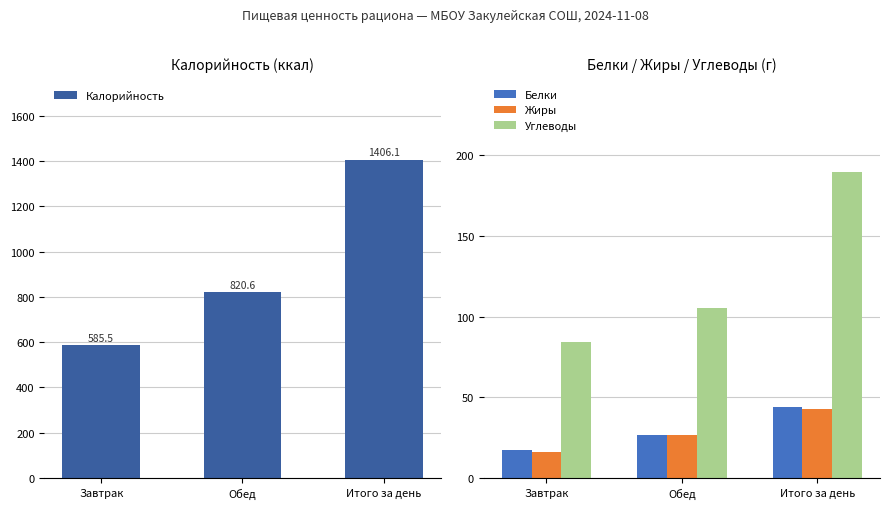

Between Завтрак and Итого за день, which series saw the biggest shift?

Калорийность